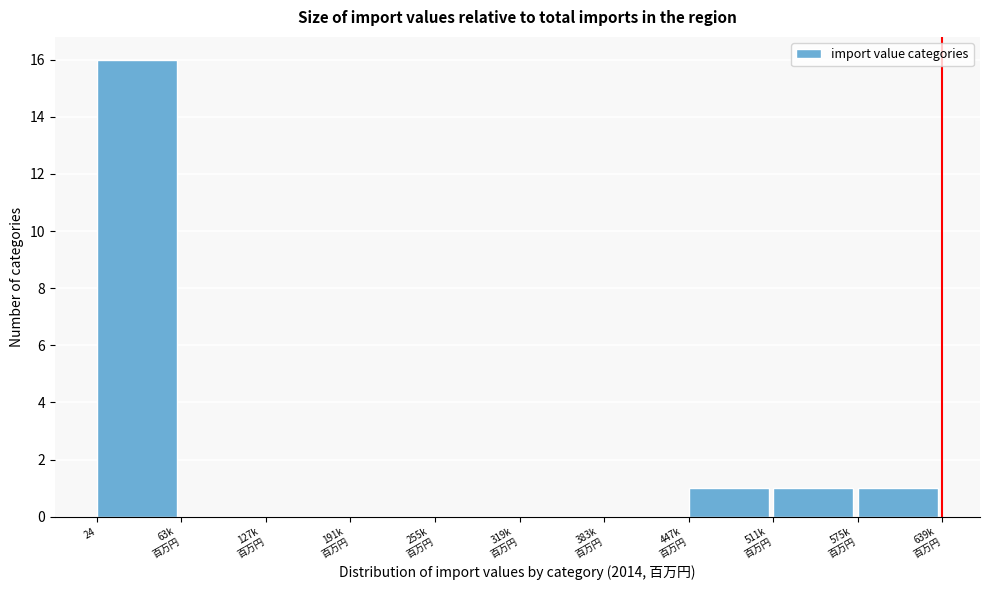

Which label corresponds to the largest value in the chart?

24